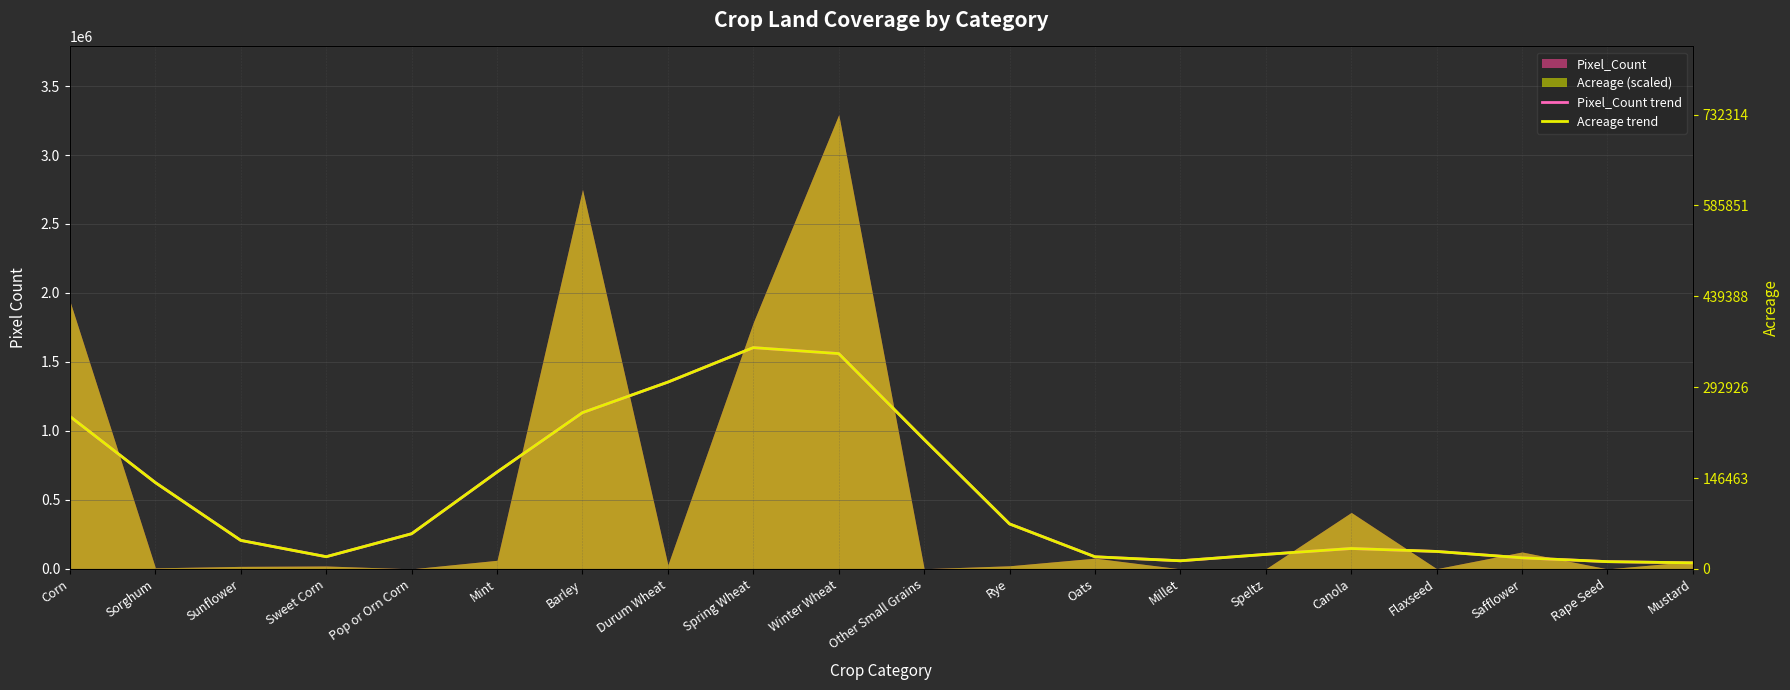

What is the value of the Acreage trend point at the 13th from the left?

87980.3